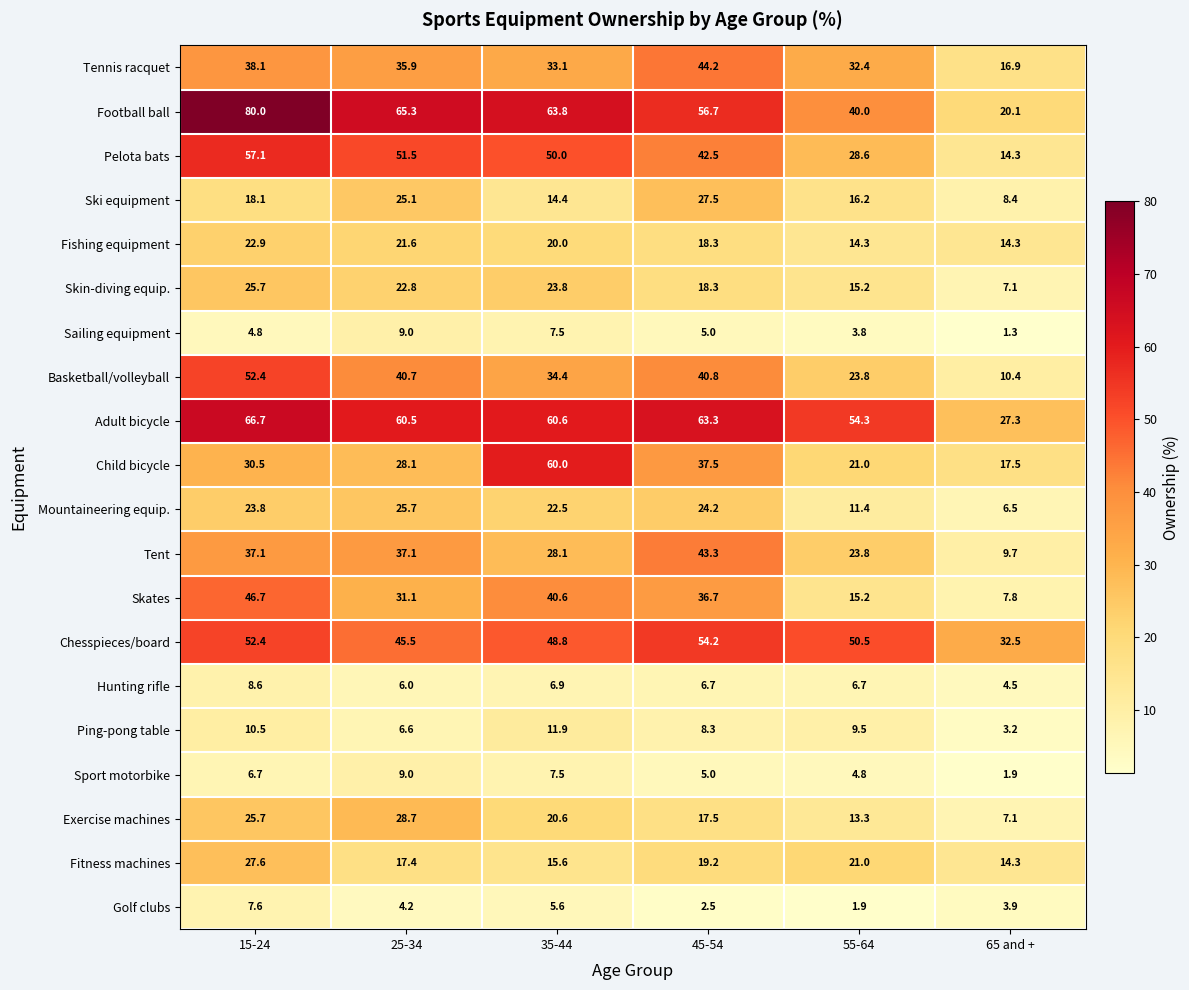

At which category is the sum across all series the highest?

15-24